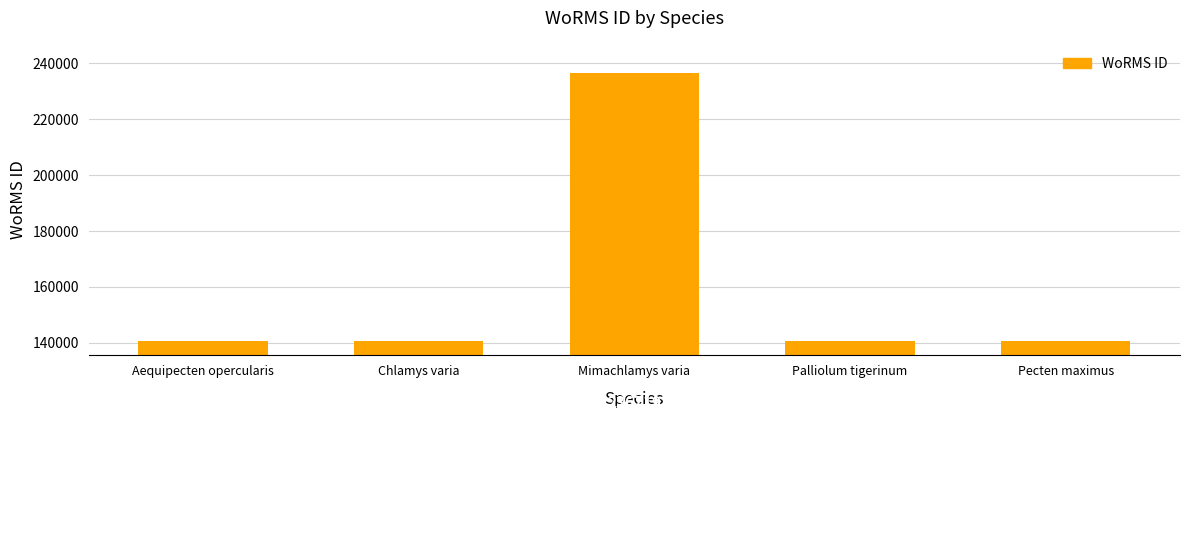

List the labels in order of value, largest first.

Mimachlamys varia, Pecten maximus, Palliolum tigerinum, Chlamys varia, Aequipecten opercularis